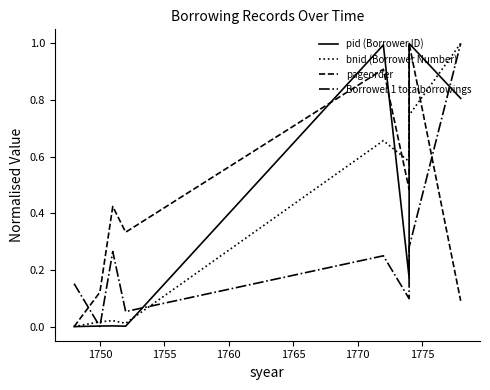

List the series in order of their peak value, lowest first.

pid (Borrower ID), bnid (Borrower Number), pageorder, Borrower 1 totalborrowings